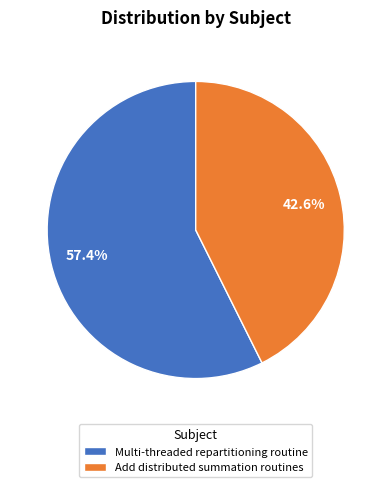

Is there any slice that represents more than half of the pie?

Yes